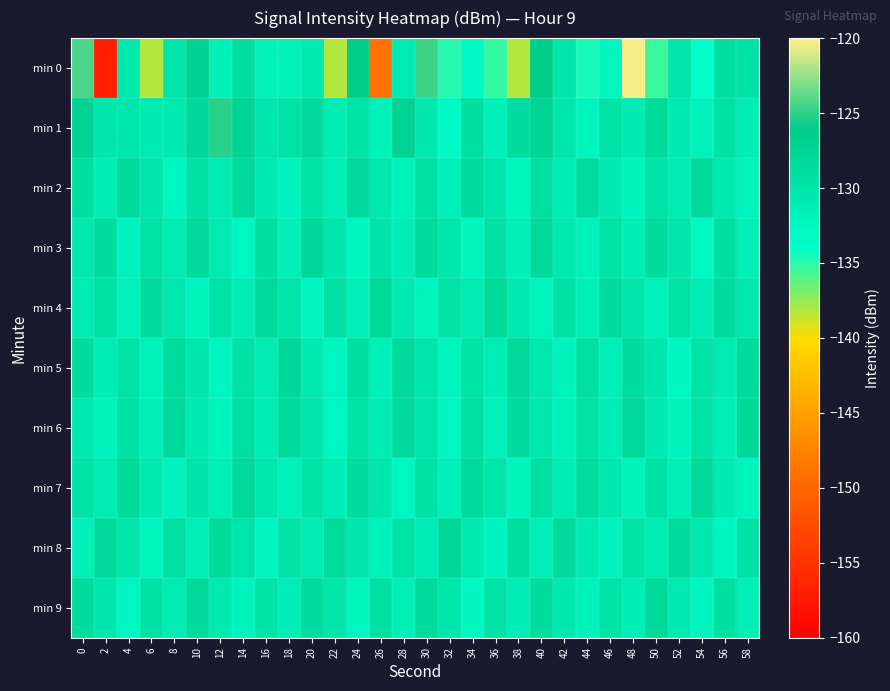

Reading left to right, what are all the values shown in this chart?

min 0: 0=-124.3	2=-156.8	4=-130.5	6=-138.1	8=-130.2	10=-127.2	12=-131.9	14=-129.0	16=-132.1	18=-131.9	20=-130.7	22=-138.3	24=-126.0	26=-149.0	28=-131.0	30=-124.5	32=-134.8	34=-133.2	36=-135.2	38=-138.2	40=-126.5	42=-130.1	44=-134.5	46=-132.6	48=-120.2	50=-135.5	52=-130.2	54=-133.8	56=-129.1	58=-129.4
min 1: 0=-127.2	2=-130.4	4=-130.4	6=-131.0	8=-130.9	10=-128.0	12=-125.1	14=-127.6	16=-130.4	18=-129.6	20=-128.5	22=-131.2	24=-129.8	26=-132.1	28=-127.3	30=-130.5	32=-133.2	34=-129.1	36=-131.8	38=-128.9	40=-127.6	42=-130.2	44=-132.5	46=-129.7	48=-131.0	50=-128.3	52=-130.8	54=-132.0	56=-129.4	58=-131.5
min 2: 0=-129.1	2=-131.5	4=-128.7	6=-130.3	8=-132.8	10=-129.5	12=-131.2	14=-128.4	16=-130.9	18=-132.3	20=-129.8	22=-131.7	24=-128.2	26=-130.6	28=-132.1	30=-129.3	32=-131.8	34=-128.9	36=-130.4	38=-132.6	40=-129.1	42=-131.3	44=-128.6	46=-130.8	48=-132.4	50=-129.6	52=-131.1	54=-128.5	56=-130.7	58=-132.2
min 3: 0=-130.5	2=-128.8	4=-132.3	6=-129.6	8=-131.1	10=-128.4	12=-130.9	14=-132.7	16=-129.2	18=-131.6	20=-128.1	22=-130.4	24=-132.8	26=-129.9	28=-131.3	30=-128.7	32=-130.2	34=-132.6	36=-129.4	38=-131.8	40=-128.3	42=-130.7	44=-132.1	46=-129.8	48=-131.5	50=-128.6	52=-130.3	54=-132.9	56=-129.1	58=-131.7
min 4: 0=-131.2	2=-129.5	4=-132.0	6=-128.8	8=-130.6	10=-132.4	12=-129.7	14=-131.3	16=-128.5	18=-130.1	20=-132.7	22=-129.3	24=-131.8	26=-128.2	28=-130.9	30=-132.5	32=-129.6	34=-131.1	36=-128.4	38=-130.8	40=-132.2	42=-129.4	44=-131.6	46=-128.7	48=-130.3	50=-132.1	52=-129.8	54=-131.4	56=-128.6	58=-130.5
min 5: 0=-128.9	2=-131.4	4=-129.7	6=-132.1	8=-128.6	10=-130.3	12=-132.8	14=-129.5	16=-131.2	18=-128.1	20=-130.7	22=-132.6	24=-129.2	26=-131.8	28=-128.4	30=-130.1	32=-132.4	34=-129.8	36=-131.5	38=-128.2	40=-130.6	42=-132.3	44=-129.1	46=-131.7	48=-128.8	50=-130.4	52=-132.9	54=-129.6	56=-131.1	58=-128.5
min 6: 0=-130.7	2=-132.2	4=-129.4	6=-131.6	8=-128.3	10=-130.9	12=-132.5	14=-129.1	16=-131.3	18=-128.7	20=-130.4	22=-132.8	24=-129.7	26=-131.2	28=-128.5	30=-130.1	32=-132.6	34=-129.3	36=-131.9	38=-128.8	40=-130.5	42=-132.1	44=-129.6	46=-131.4	48=-128.2	50=-130.8	52=-132.3	54=-129.8	56=-131.7	58=-128.1
min 7: 0=-129.6	2=-131.1	4=-128.4	6=-130.7	8=-132.3	10=-129.9	12=-131.6	14=-128.2	16=-130.5	18=-132.1	20=-129.7	22=-131.4	24=-128.8	26=-130.3	28=-132.7	30=-129.4	32=-131.8	34=-128.6	36=-130.2	38=-132.5	40=-129.1	42=-131.3	44=-128.9	46=-130.6	48=-132.2	50=-129.5	52=-131.7	54=-128.3	56=-130.9	58=-132.4
min 8: 0=-131.8	2=-128.5	4=-130.2	6=-132.6	8=-129.3	10=-131.7	12=-128.4	14=-130.1	16=-132.8	18=-129.6	20=-131.2	22=-128.7	24=-130.4	26=-132.1	28=-129.8	30=-131.5	32=-128.1	34=-130.7	36=-132.4	38=-129.2	40=-131.6	42=-128.3	44=-130.8	46=-132.2	48=-129.7	50=-131.1	52=-128.6	54=-130.5	56=-132.7	58=-129.4
min 9: 0=-128.7	2=-130.4	4=-132.8	6=-129.5	8=-131.1	10=-128.3	12=-130.7	14=-132.2	16=-129.8	18=-131.4	20=-128.6	22=-130.1	24=-132.6	26=-129.3	28=-131.7	30=-128.5	32=-130.2	34=-132.9	36=-129.6	38=-131.3	40=-128.8	42=-130.5	44=-132.1	46=-129.7	48=-131.4	50=-128.2	52=-130.8	54=-132.5	56=-129.1	58=-131.6